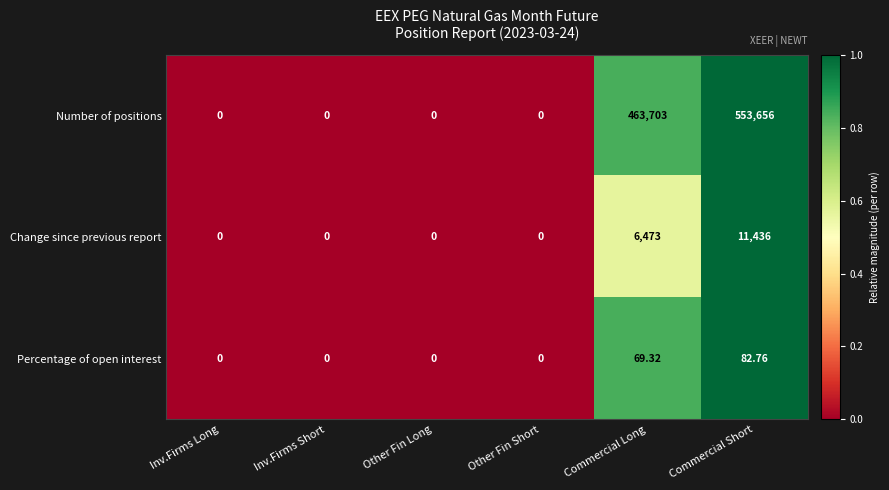

At Commercial Short, list the series in order from smallest to largest.

Percentage of open interest, Change since previous report, Number of positions